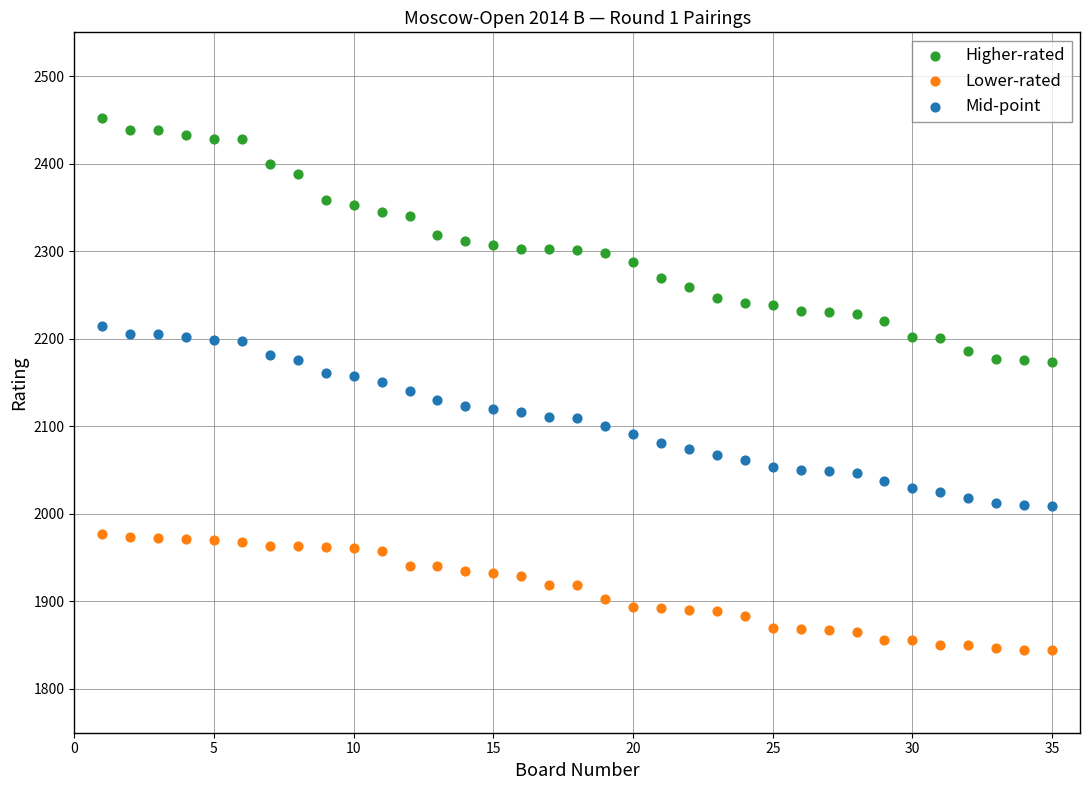

Which series has the widest spread of Y values?

Higher-rated